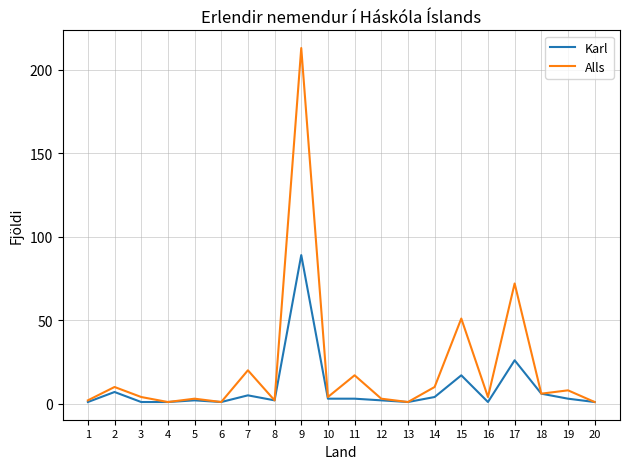

At which category does Alls reach its first local peak?

2